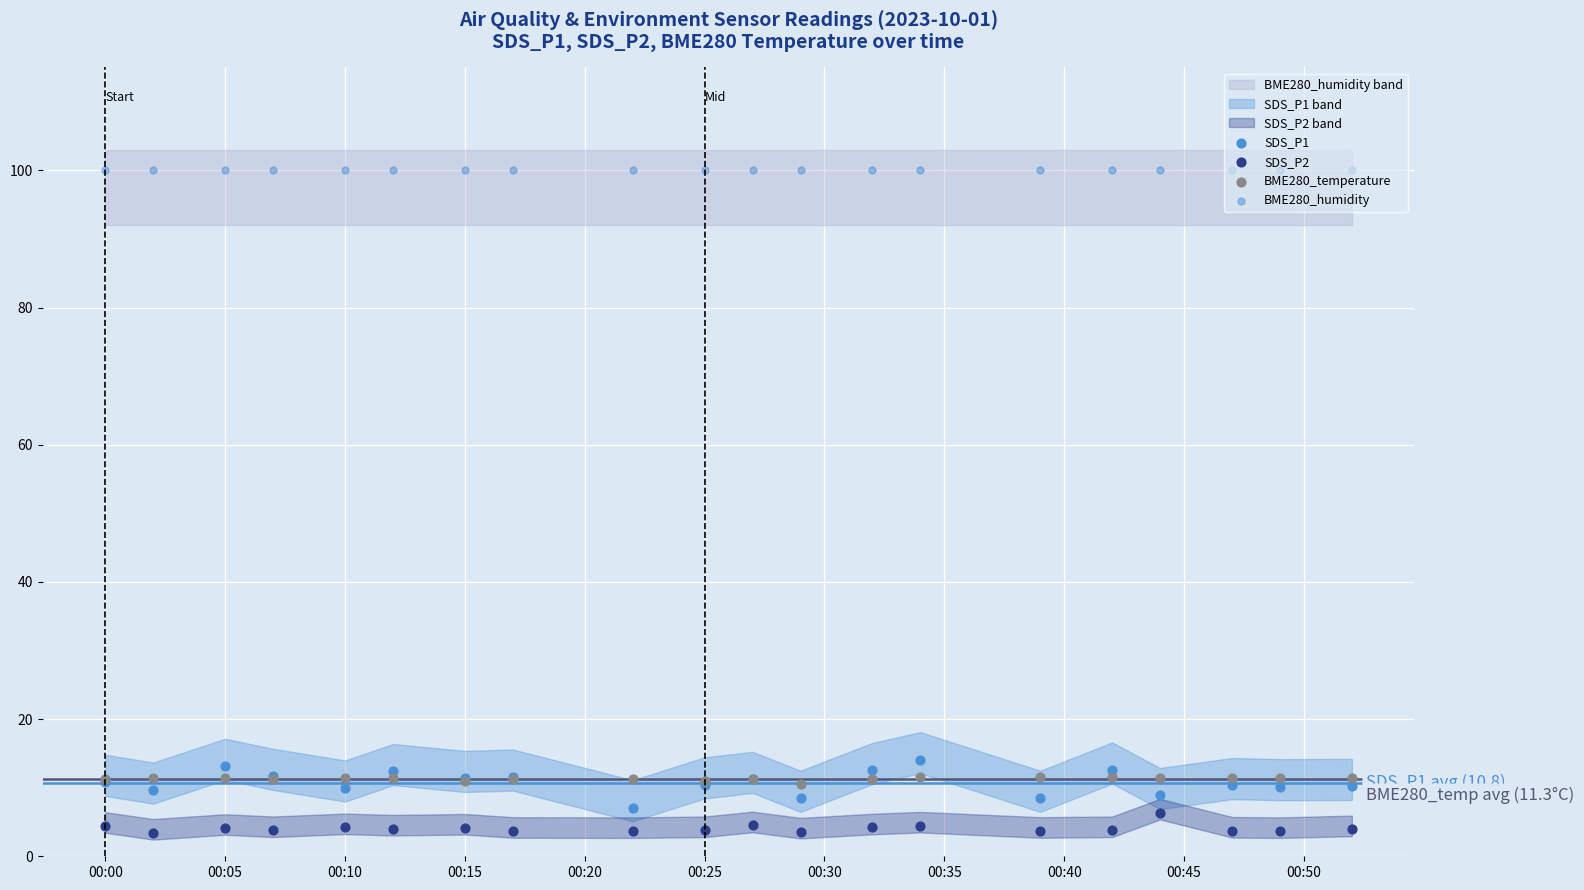

Which series reaches the maximum Y coordinate?

BME280_humidity